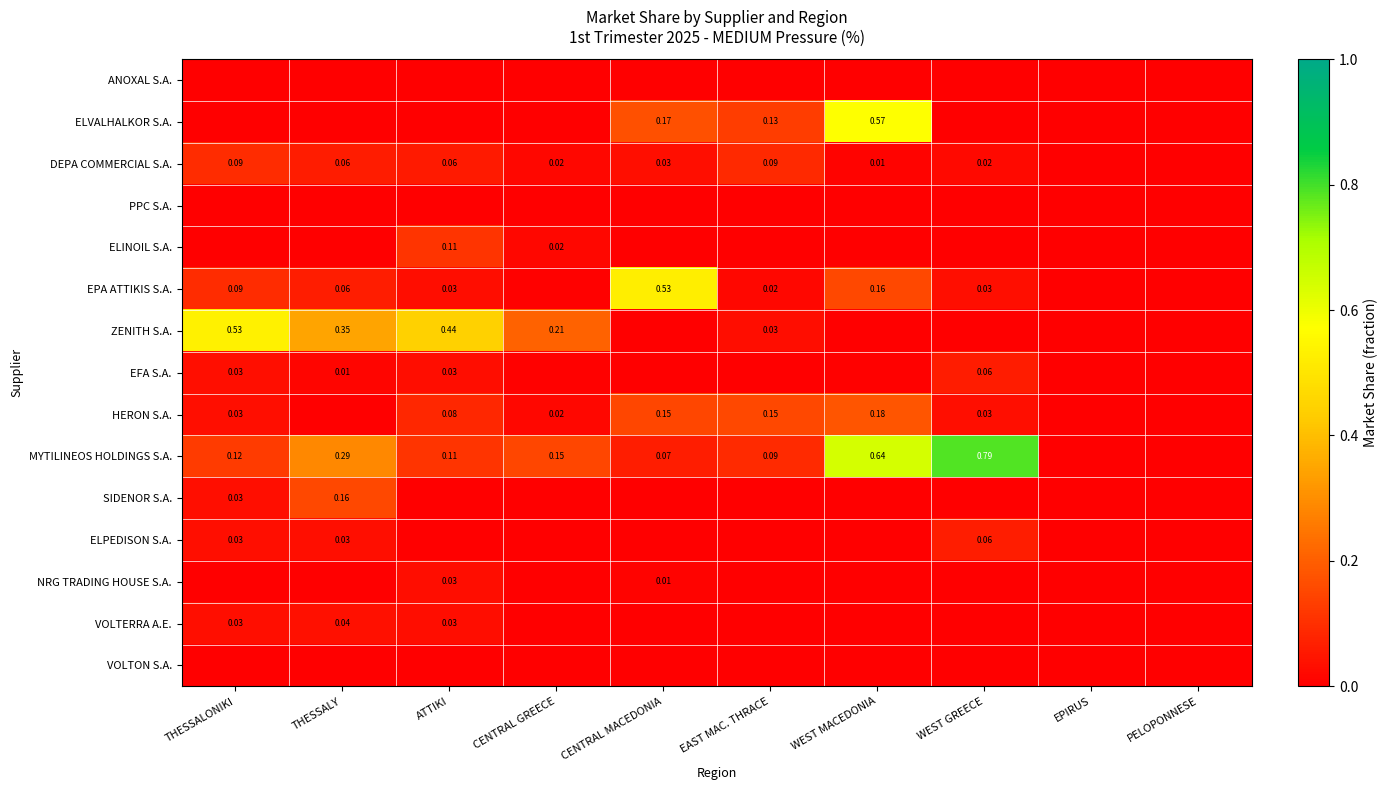

Which has a higher value, THESSALONIKI or WEST GREECE?

THESSALONIKI